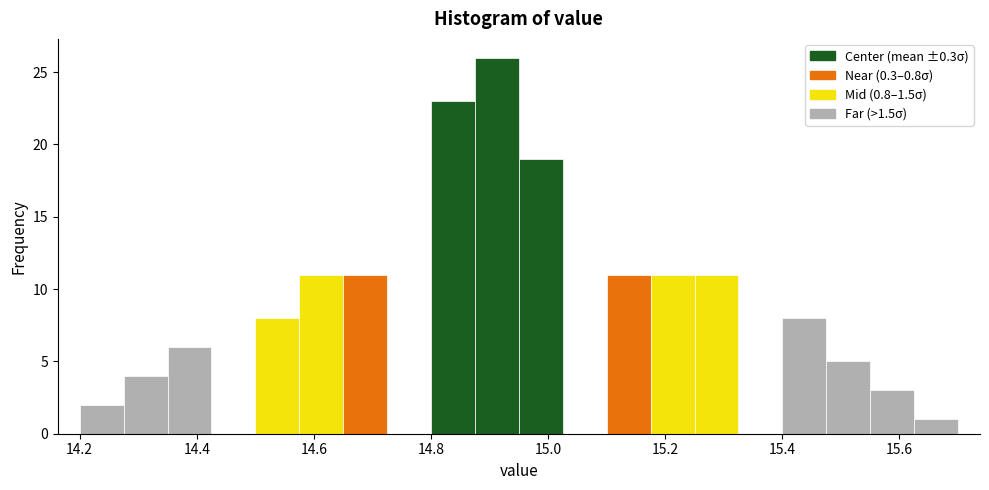

Read against the x-axis, roughly where is the centre of the tallest bar?

14.92